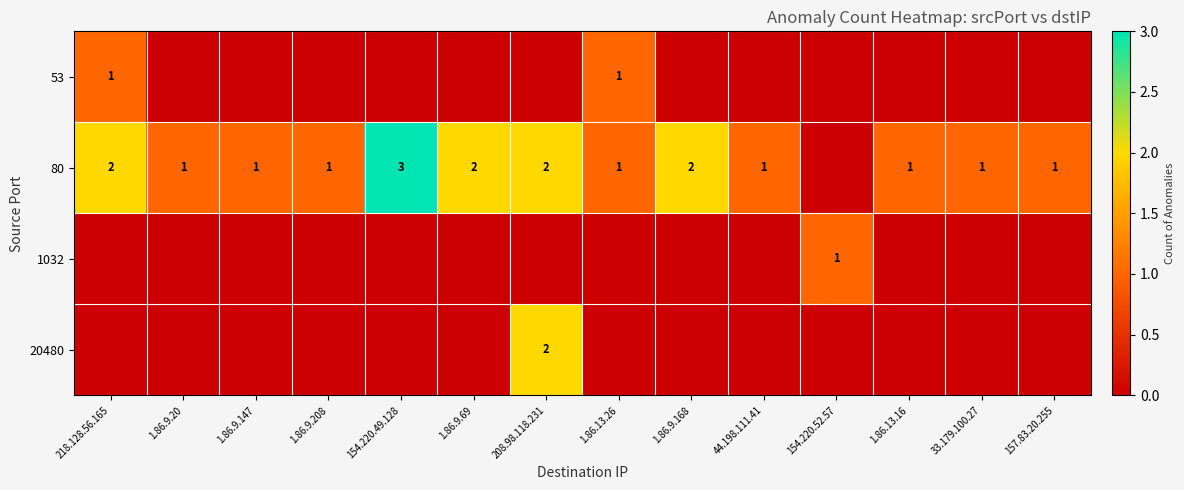

The 80 series shows 2 at 218.128.56.165. True or false?

True